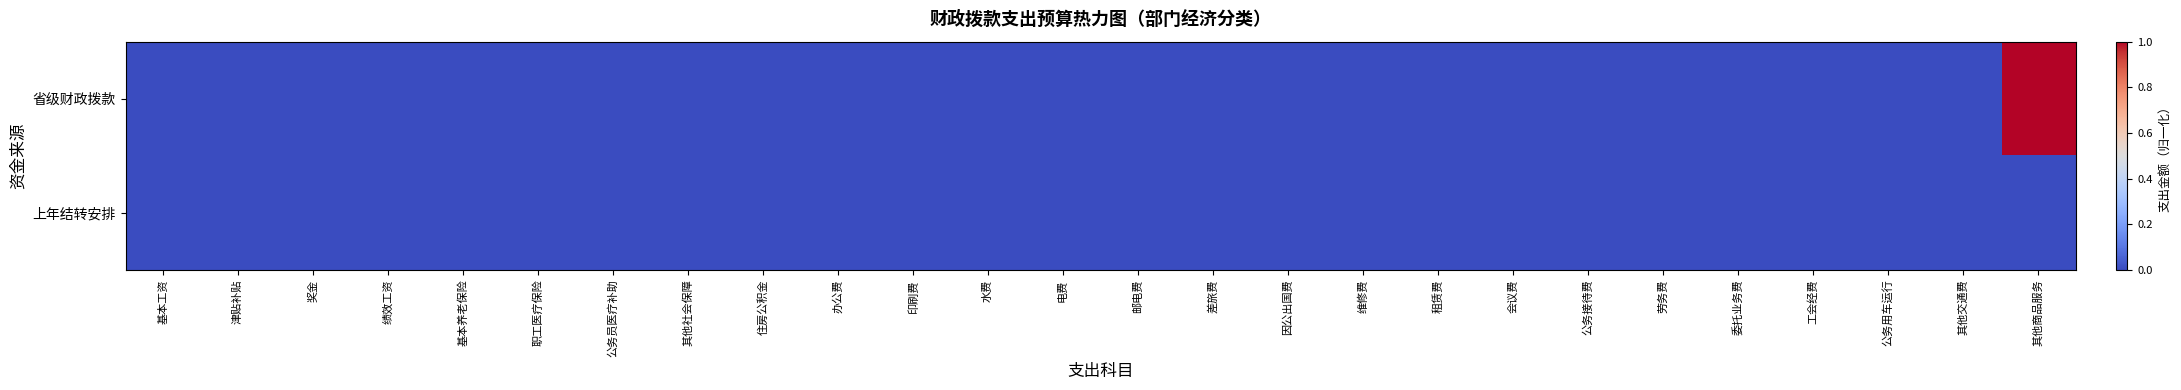

Which has a higher value, 邮电费 or 维修费?

邮电费